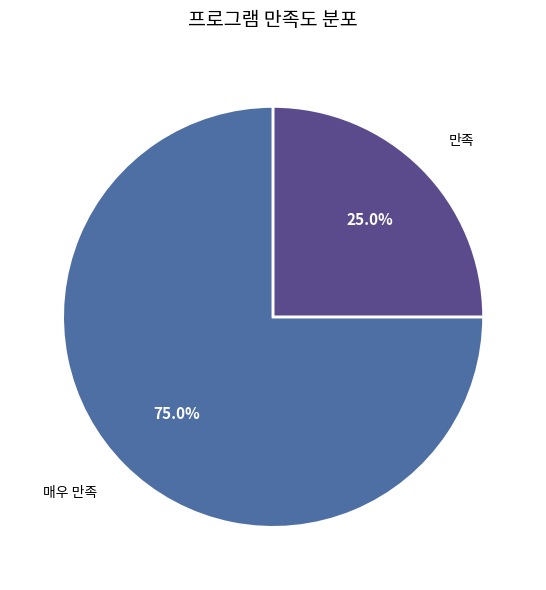

What percentage do 만족 and 매우 만족 together represent?

100.0%